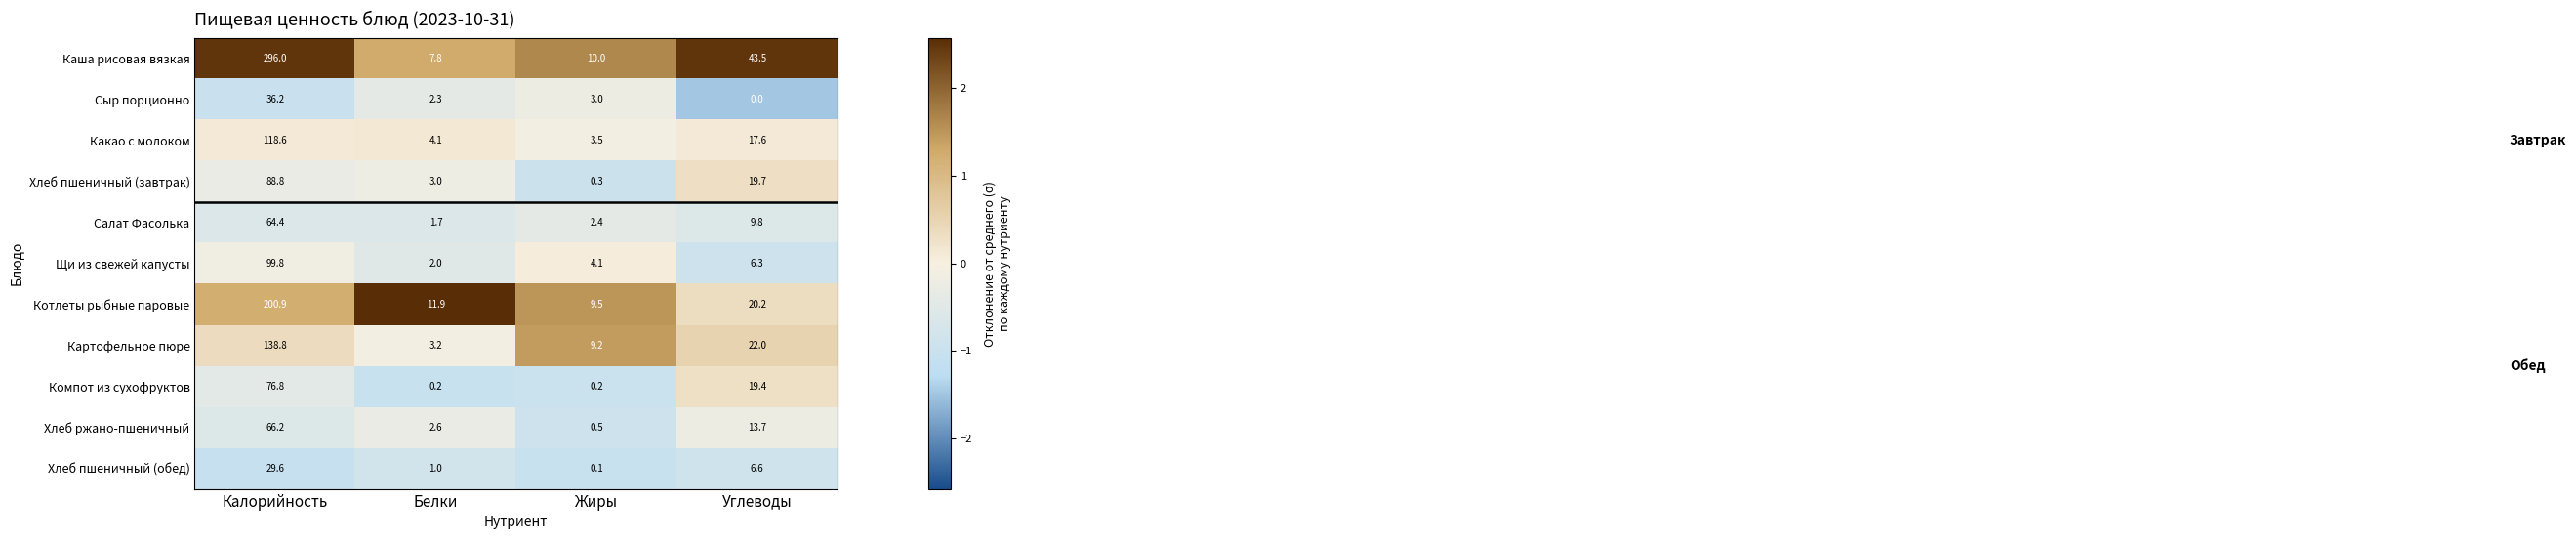

How many data points does each series have?

4